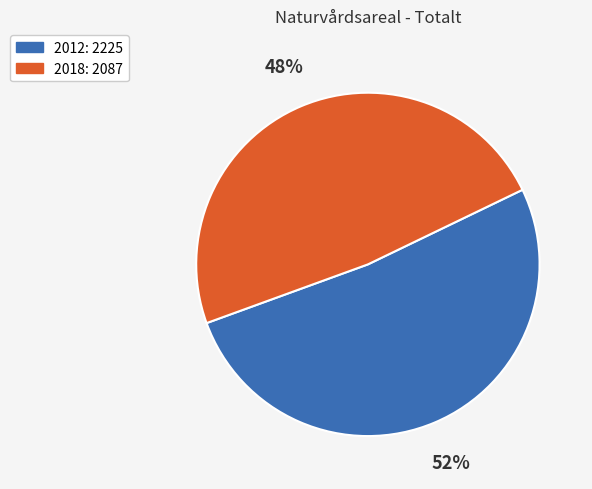

How many segments does this pie chart have?

2